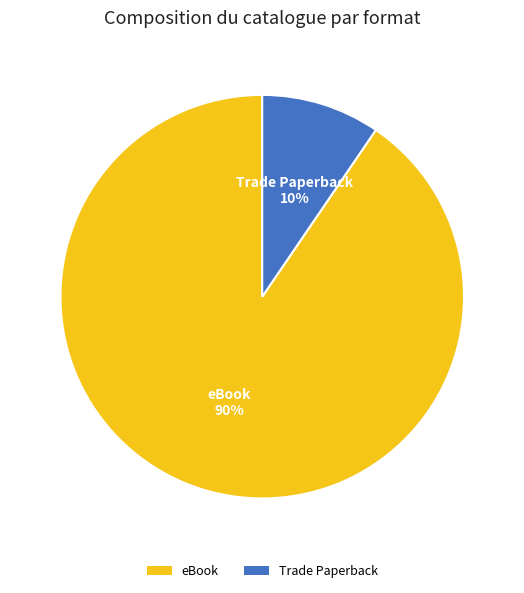

Which has a higher value, Trade Paperback or eBook?

eBook